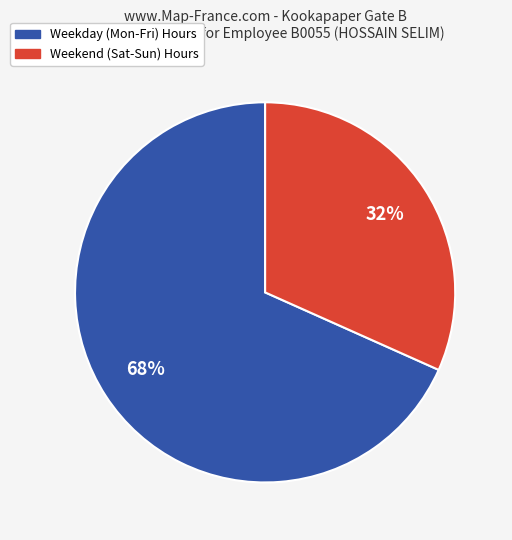

To the nearest percent, what is the average slice percentage?

50%